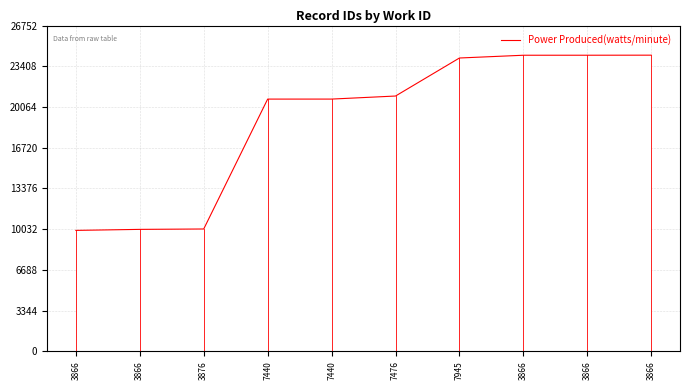

How many series are shown in this chart?

1